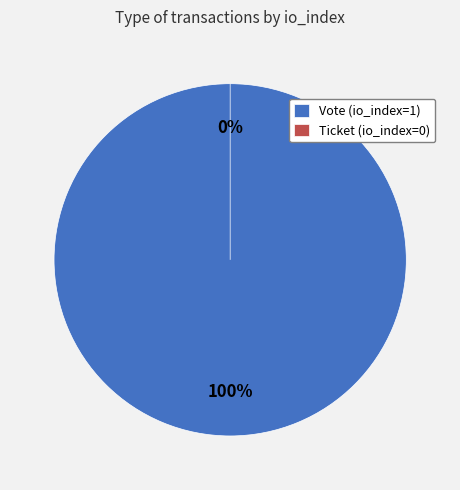

To the nearest percent, what is the combined percentage of Vote (io_index=1) and Ticket (io_index=0)?

100%